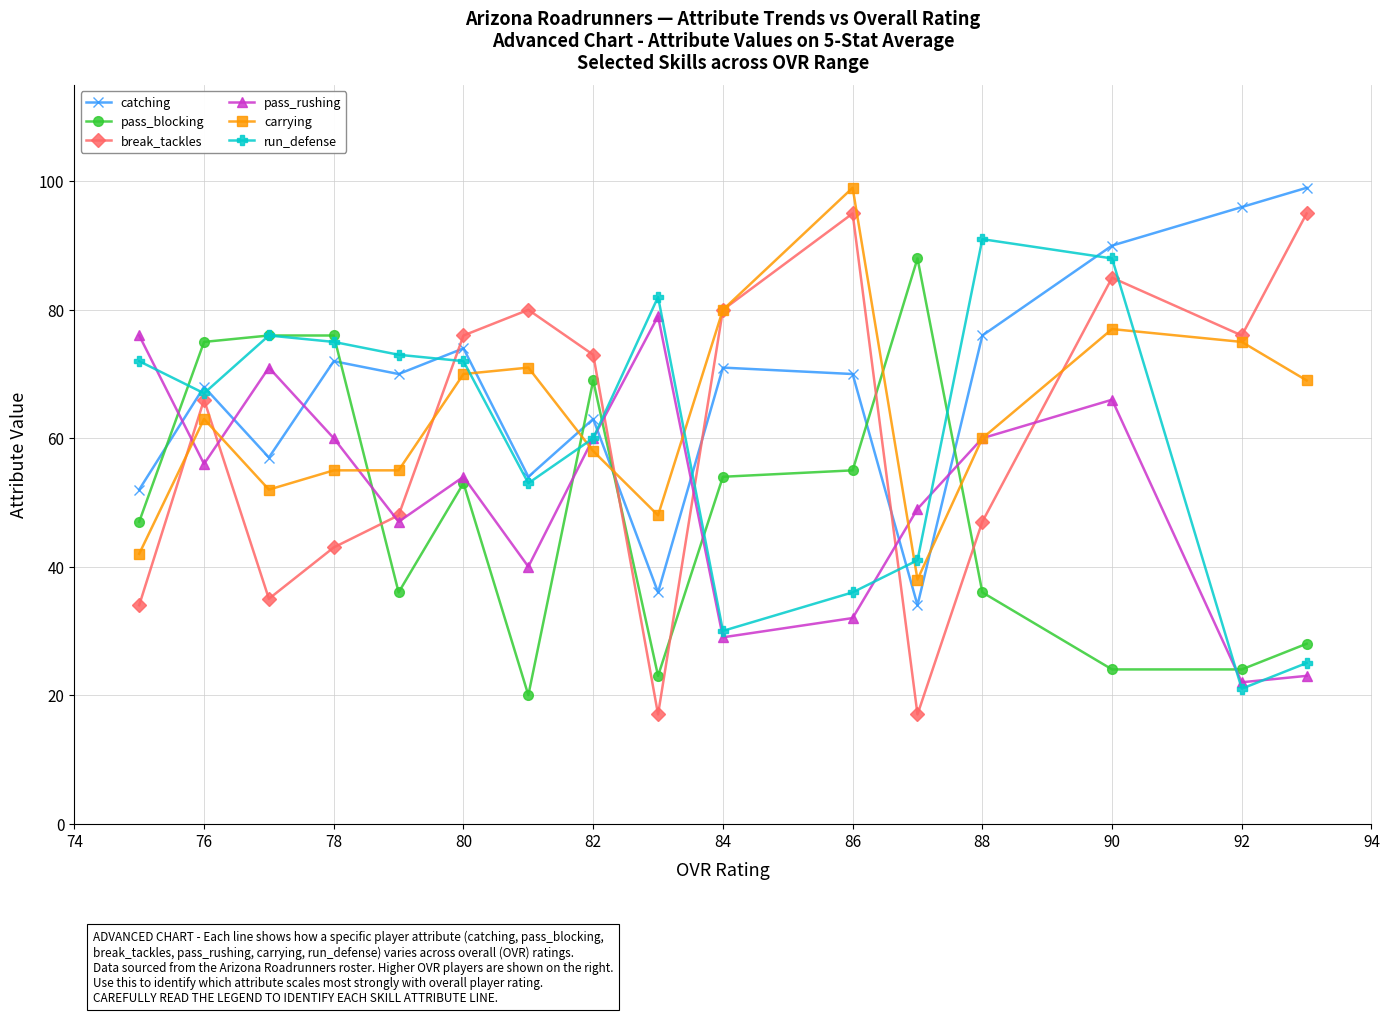

At how many categories does at least one series exceed 31?

16